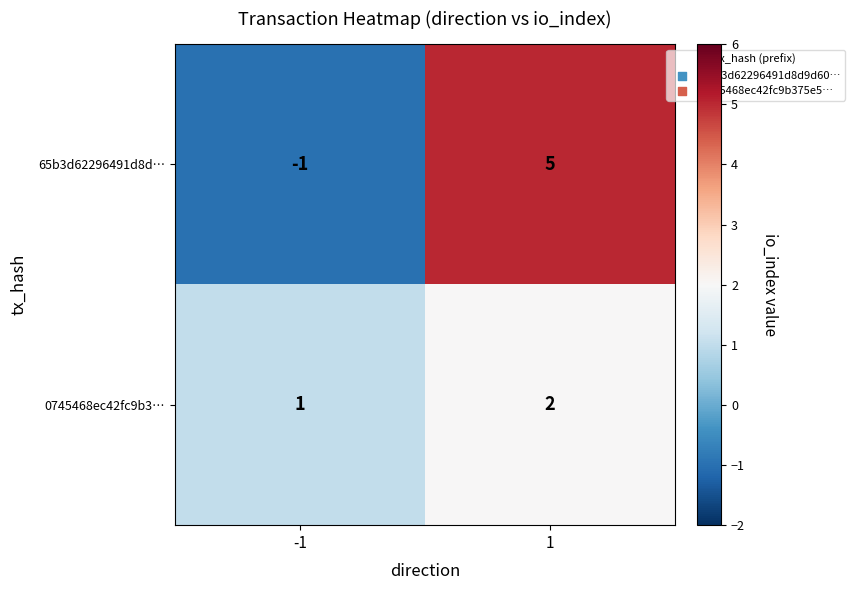

List the series in order of their peak value, lowest first.

0745468ec42fc9b3…, 65b3d62296491d8d…